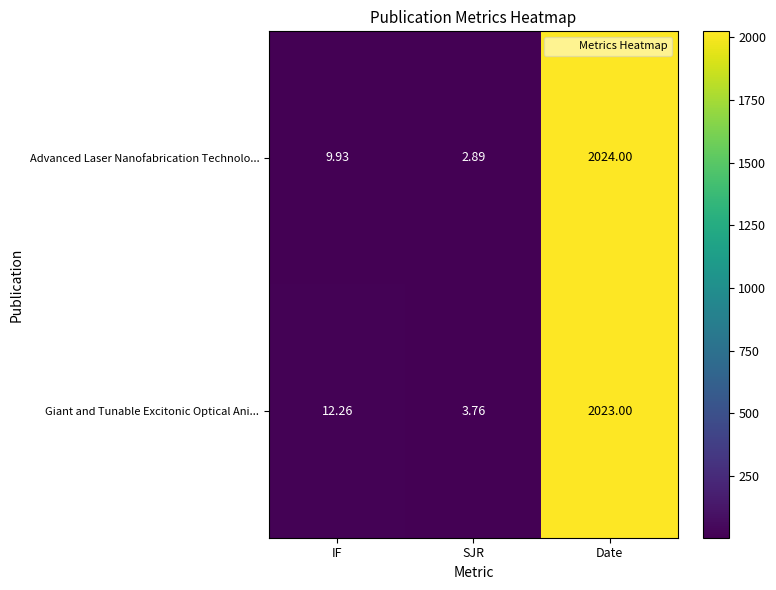

Which series has the largest total across all categories?

Giant and Tunable Excitonic Optical Ani...